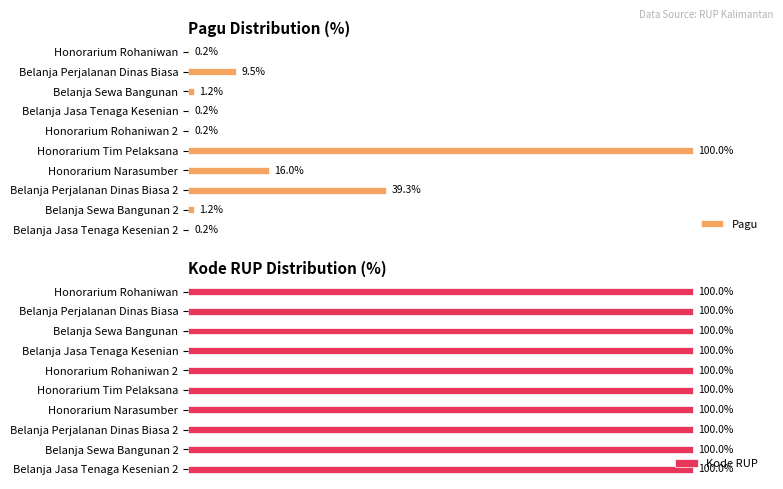

Count the number of data series in this chart.

2